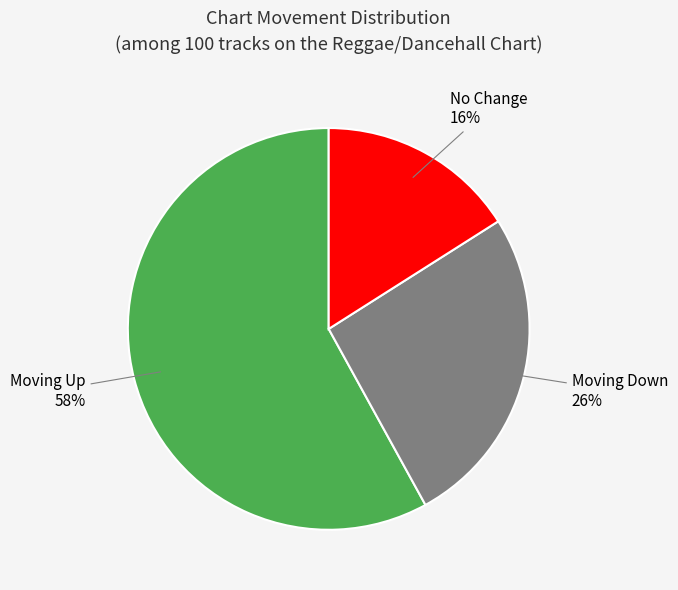

Is there any slice that represents more than half of the pie?

Yes